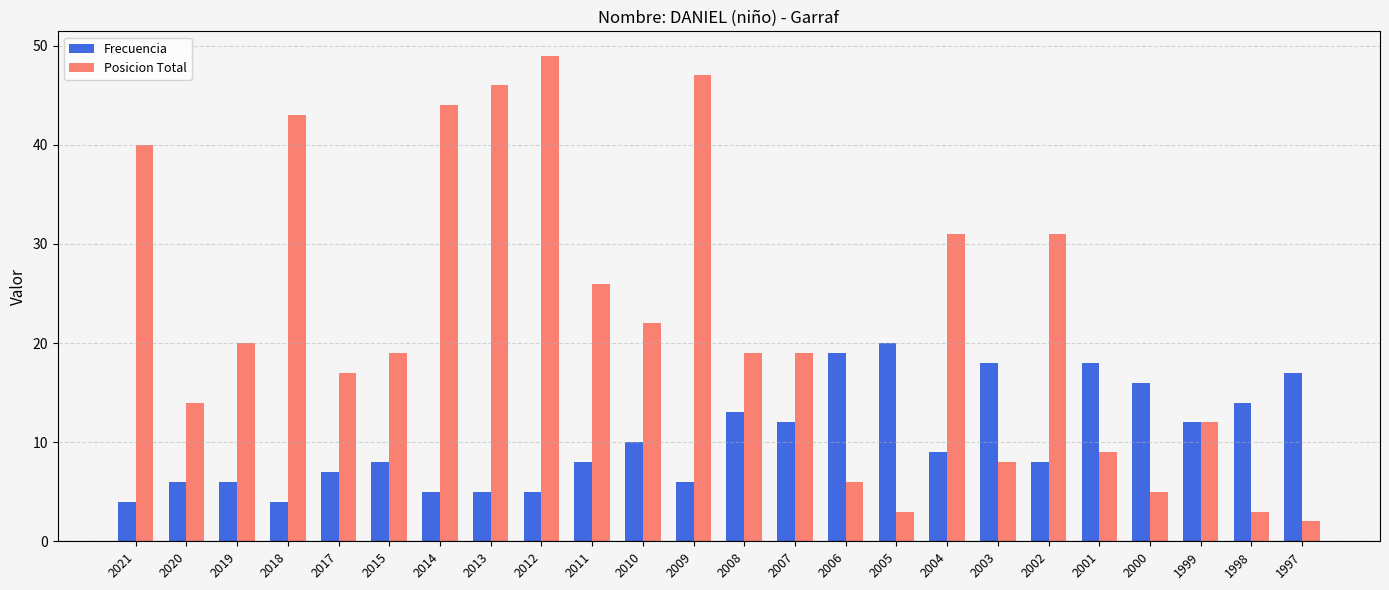

Is it true that Posicion Total equals 8 at 2017?

False